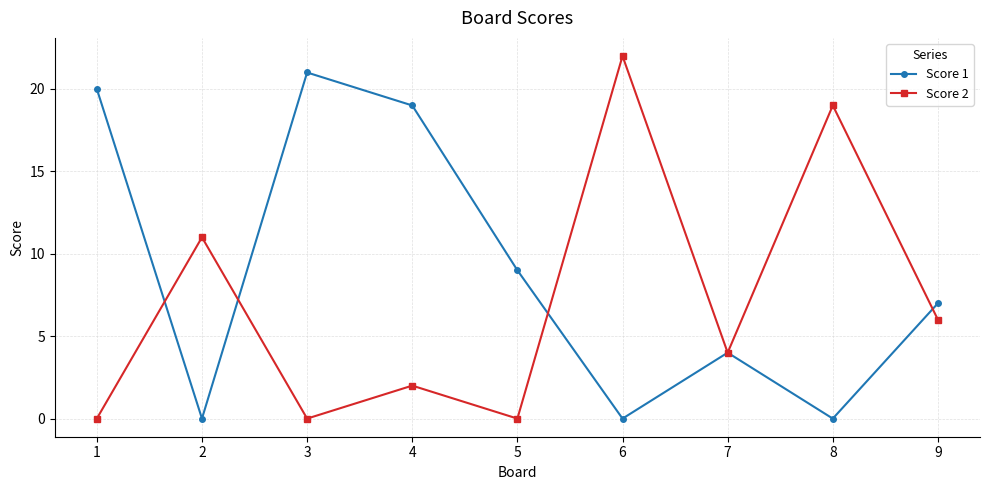

What is the difference between the maximum and minimum values in the Score 2 series?

22